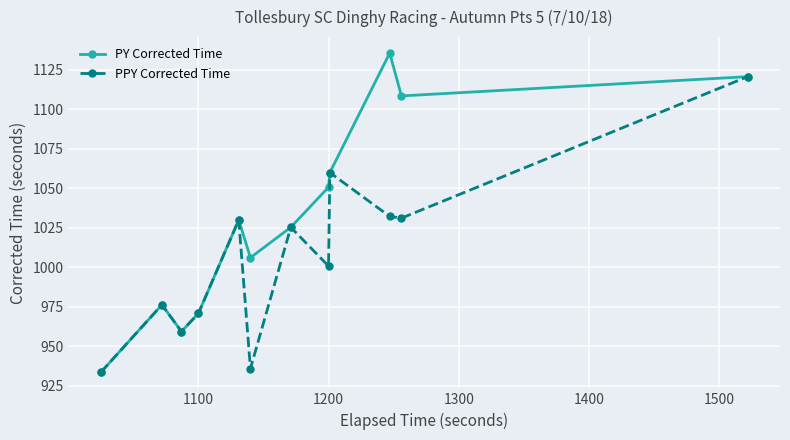

What is the value of the PPY Corrected Time point at the 8th from the left?

1000.8